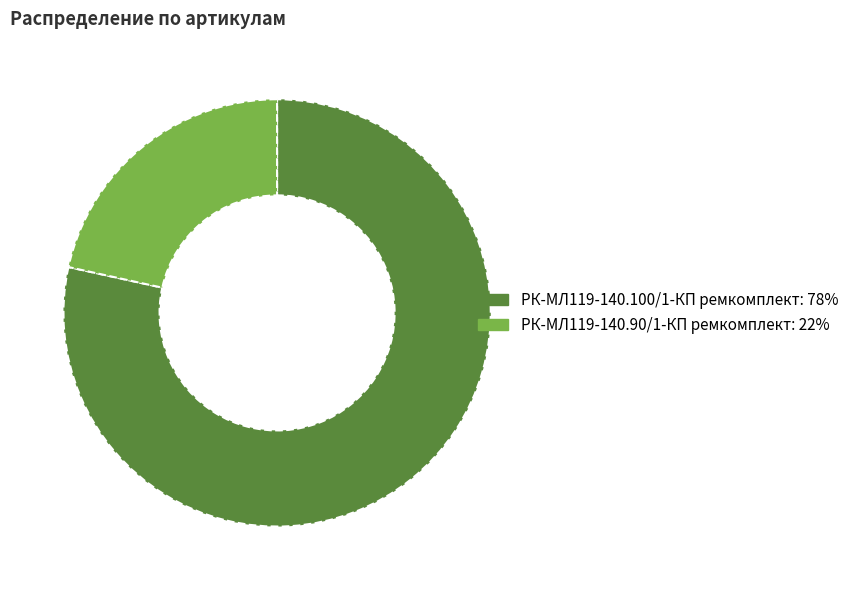

The РК-МЛ119-140.90/1-КП ремкомплект slice represents 12% of the pie. True or false?

False